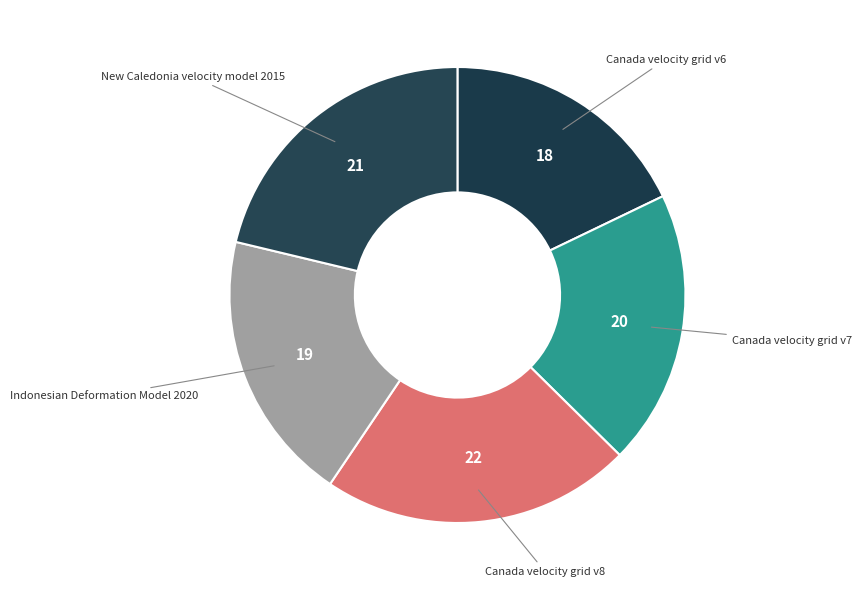

Is the sum of New Caledonia velocity model 2015 and Canada velocity grid v6 greater than half?

No